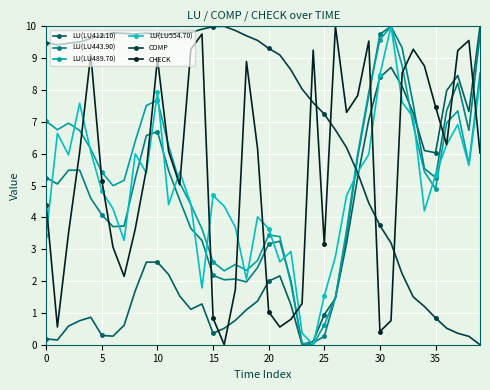

Which series ends up on top after the final intersection of CHECK and LU(LU554.70)?

LU(LU554.70)